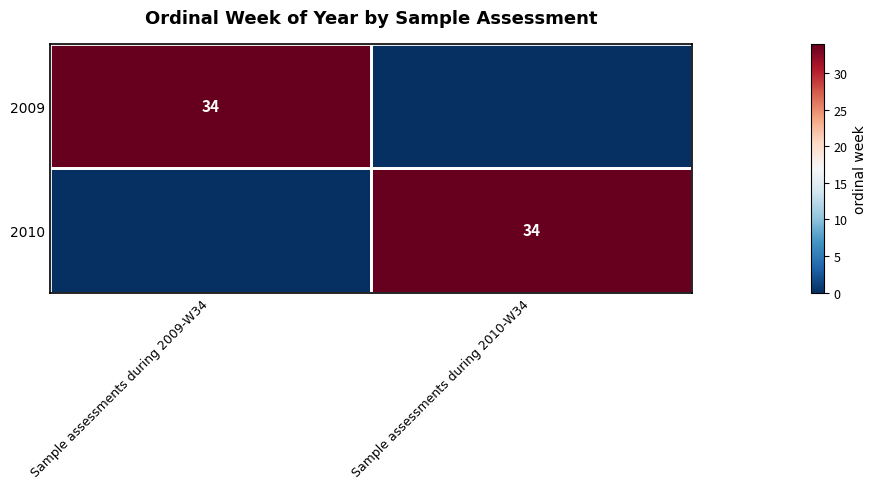

The 2010 series shows 11 at Sample assessments during 2010-W34. True or false?

False